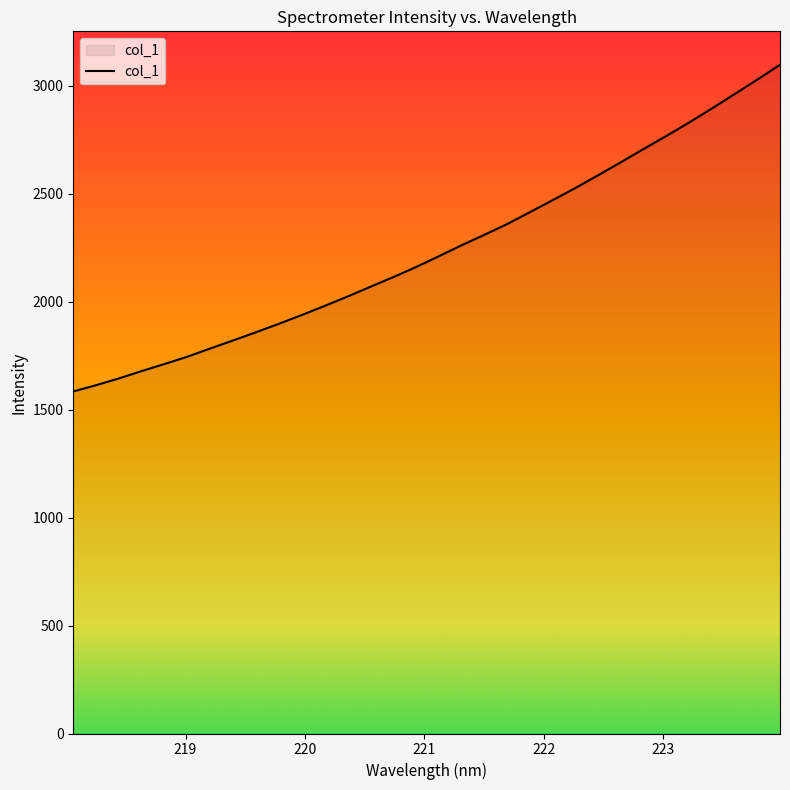

What is the greatest value displayed?

3096.0